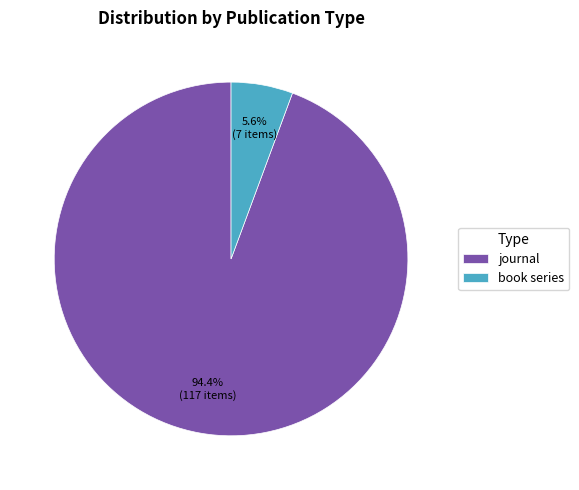

Between journal and book series, which is larger?

journal